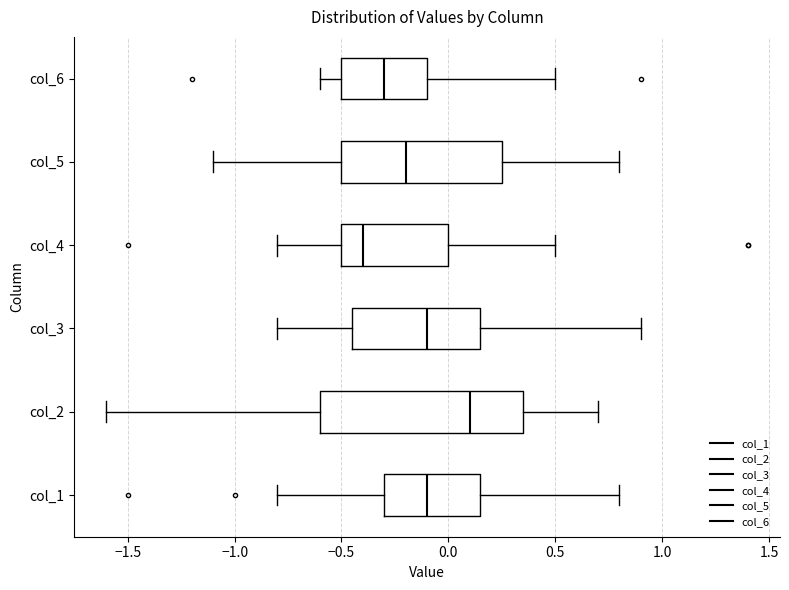

Reading bottom to top, read every box against the x-axis: the position of its median line, the range the box covers, and the ends of its whiskers. The values are not printed on the chart, so give them approximately, as read against the axis.

col_1: median -0.10, box -0.30 to 0.15, whiskers -0.80 to 0.80
col_2: median 0.10, box -0.60 to 0.35, whiskers -1.60 to 0.70
col_3: median -0.10, box -0.45 to 0.15, whiskers -0.80 to 0.90
col_4: median -0.40, box -0.50 to 0.00, whiskers -0.80 to 0.50
col_5: median -0.20, box -0.50 to 0.25, whiskers -1.10 to 0.80
col_6: median -0.30, box -0.50 to -0.10, whiskers -0.60 to 0.50